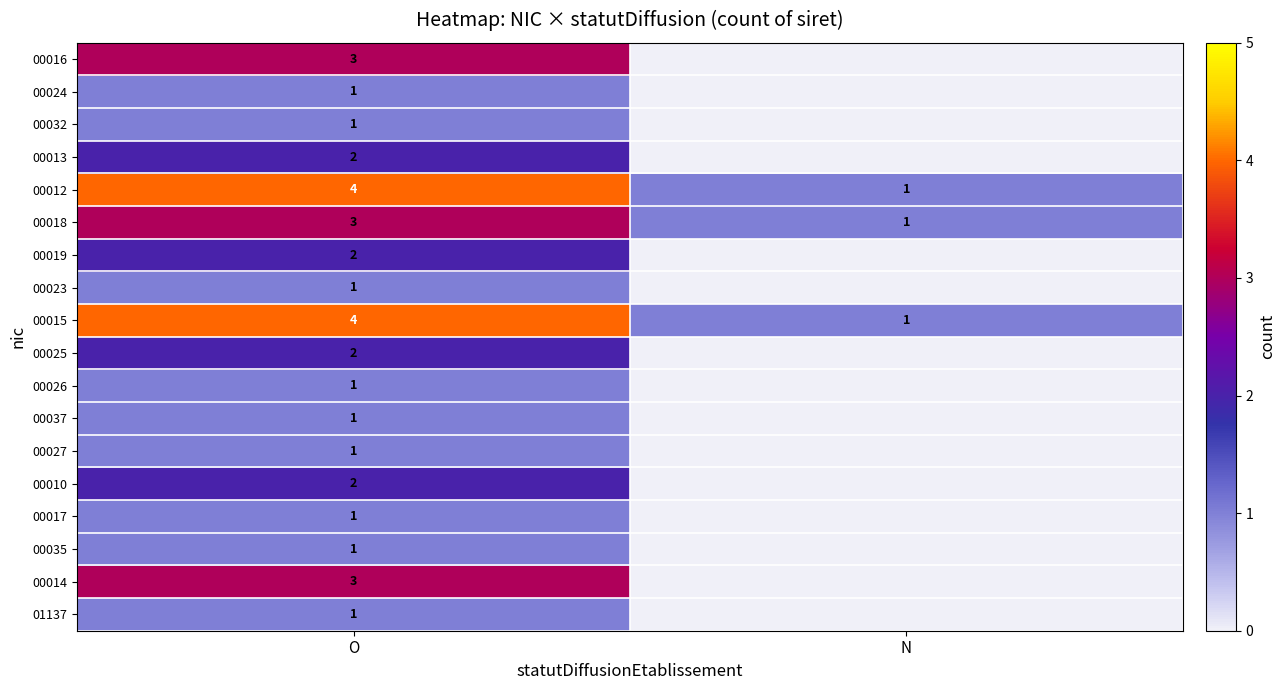

What is the difference between the maximum and minimum values in the 00012 series?

3